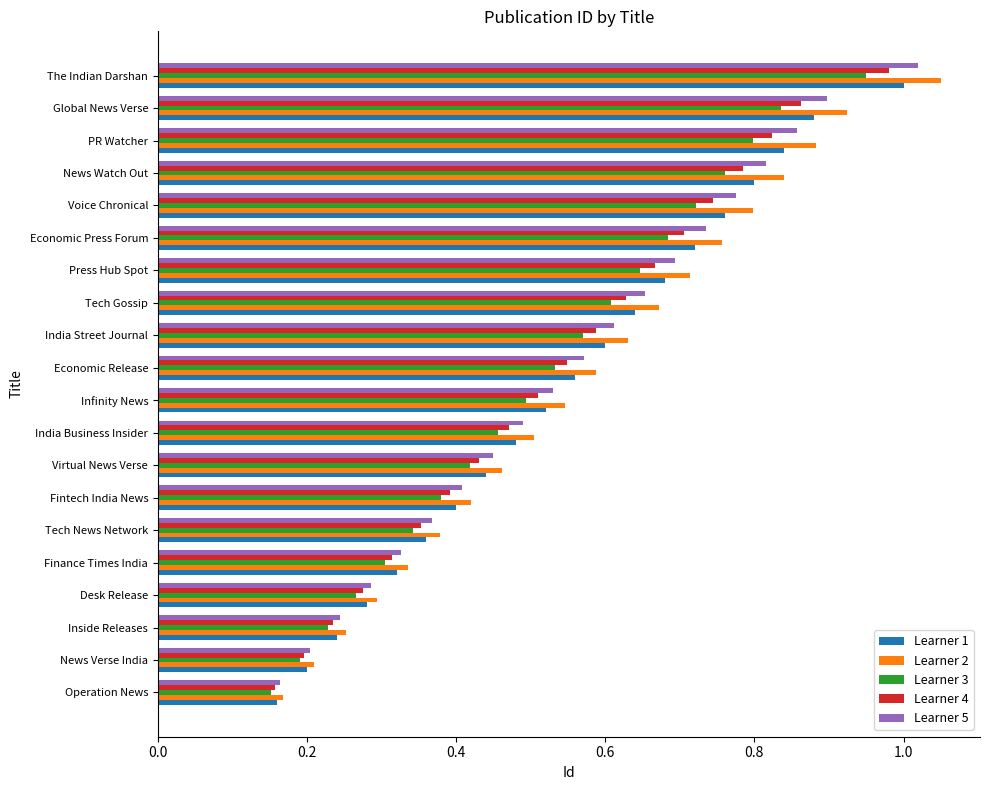

Rank the series by their average value, from highest to lowest.

Learner 2, Learner 5, Learner 1, Learner 4, Learner 3